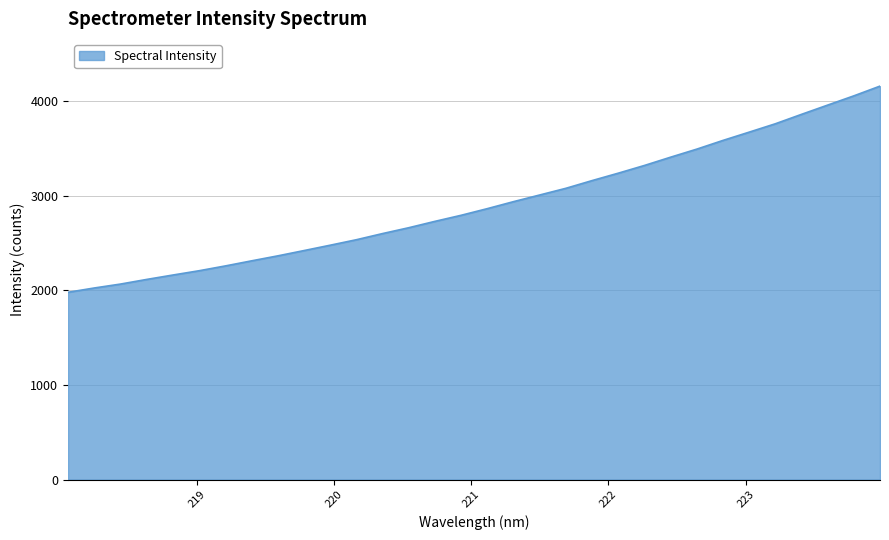

What is the maximum value shown in the chart?

4157.2